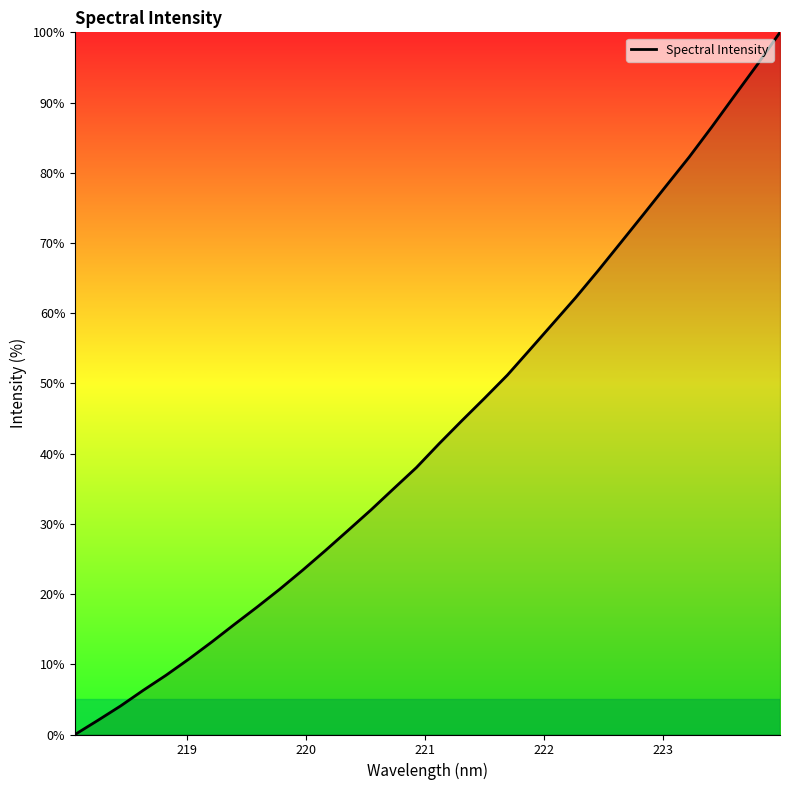

What is the greatest value displayed?

100.0